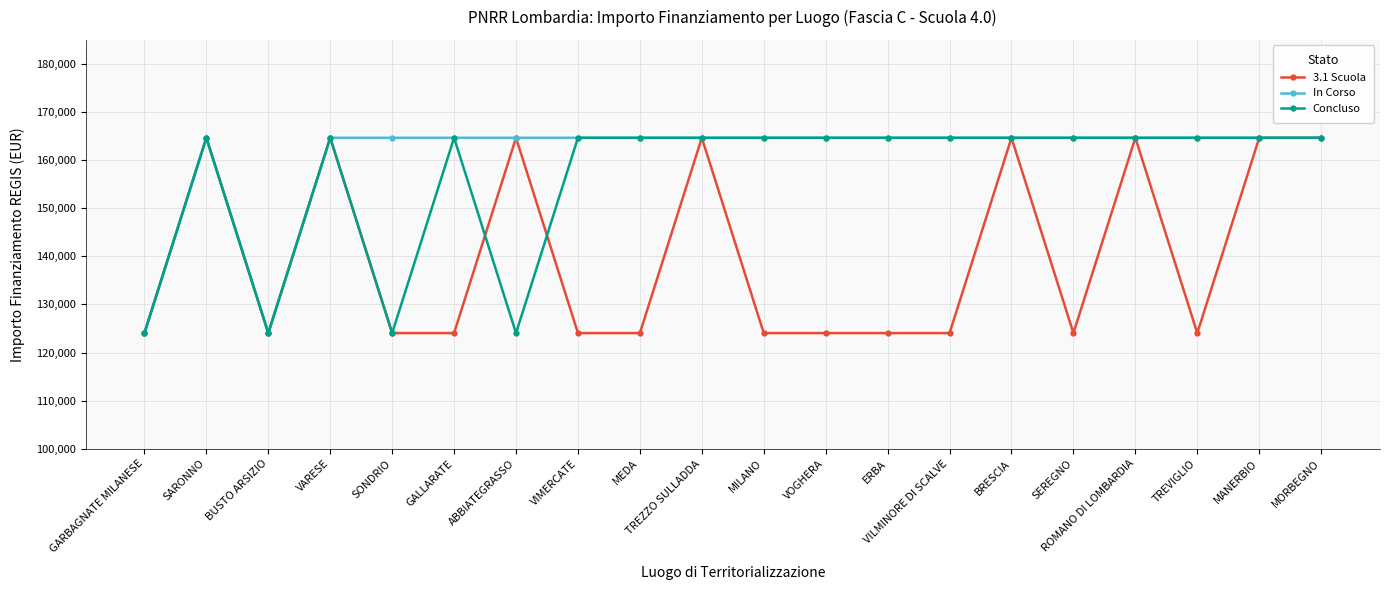

Which series changed the most between VOGHERA and BRESCIA?

3.1 Scuola